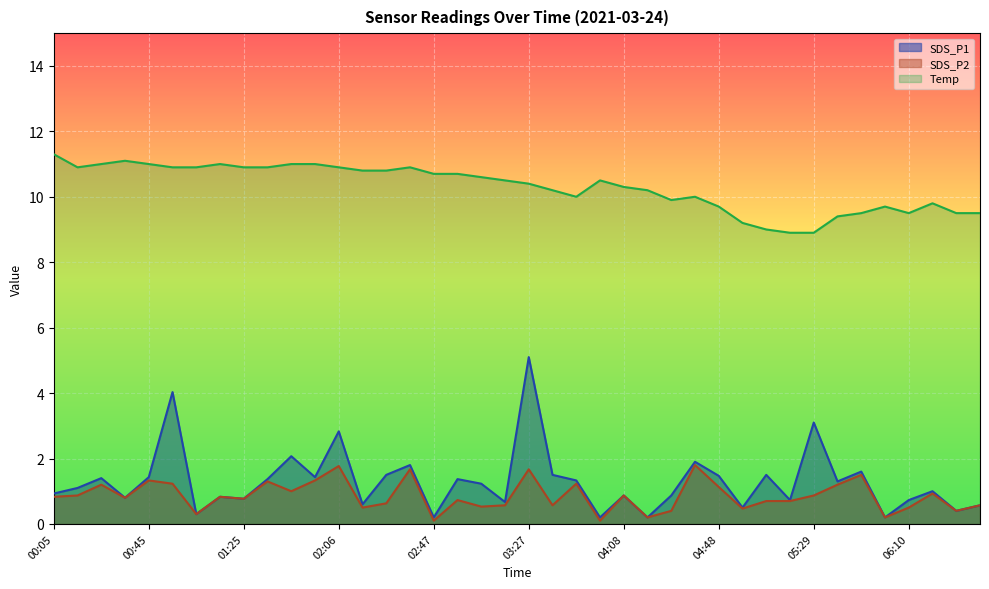

List the series in order of their peak value, highest first.

Temp, SDS_P1, SDS_P2